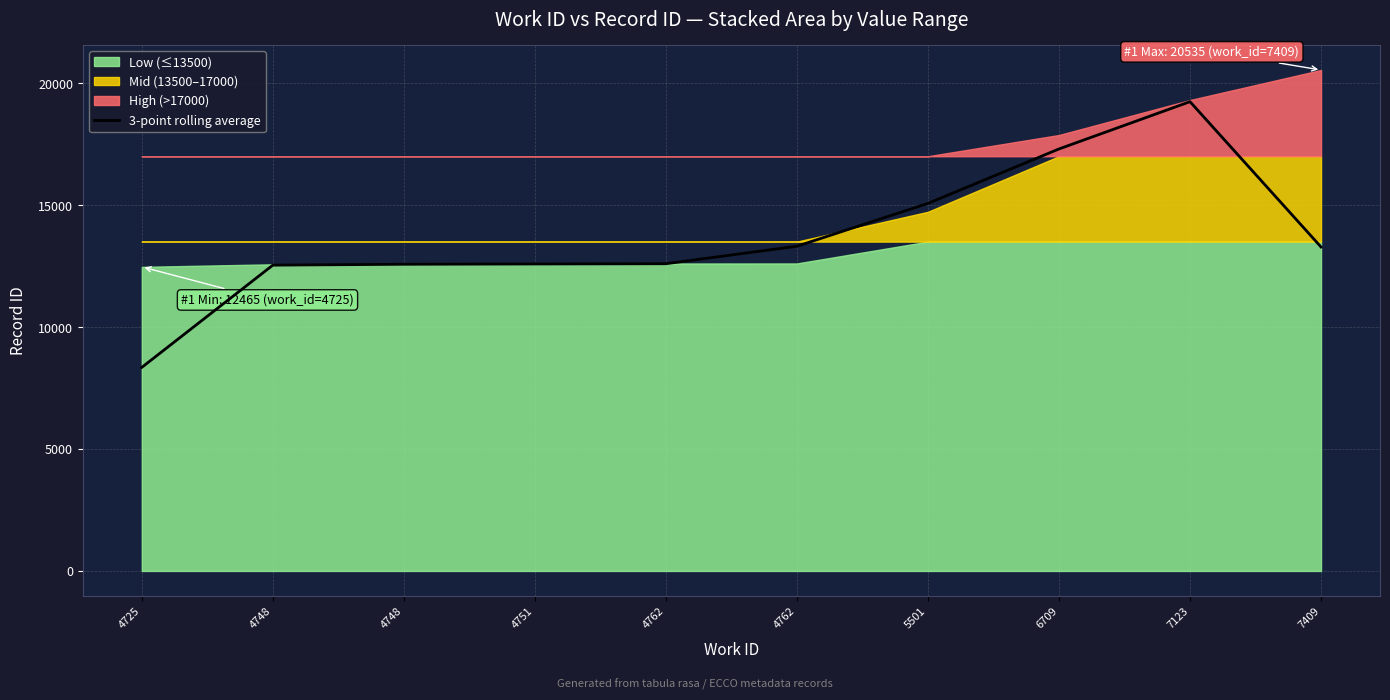

At which category does the data reach its first local peak?

7123